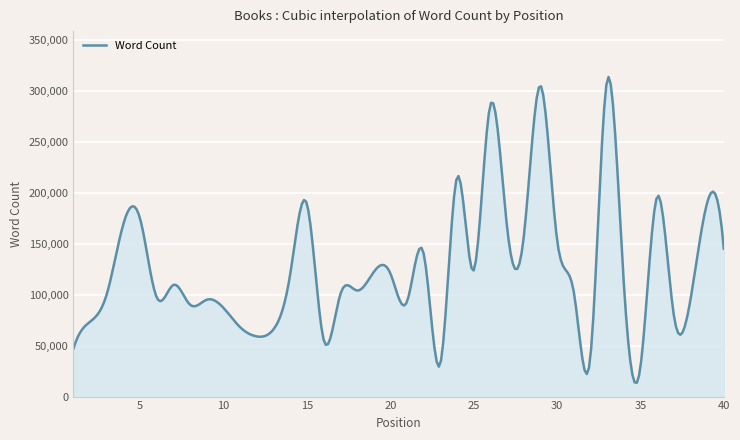

What is the maximum value shown in the chart?

313382.9